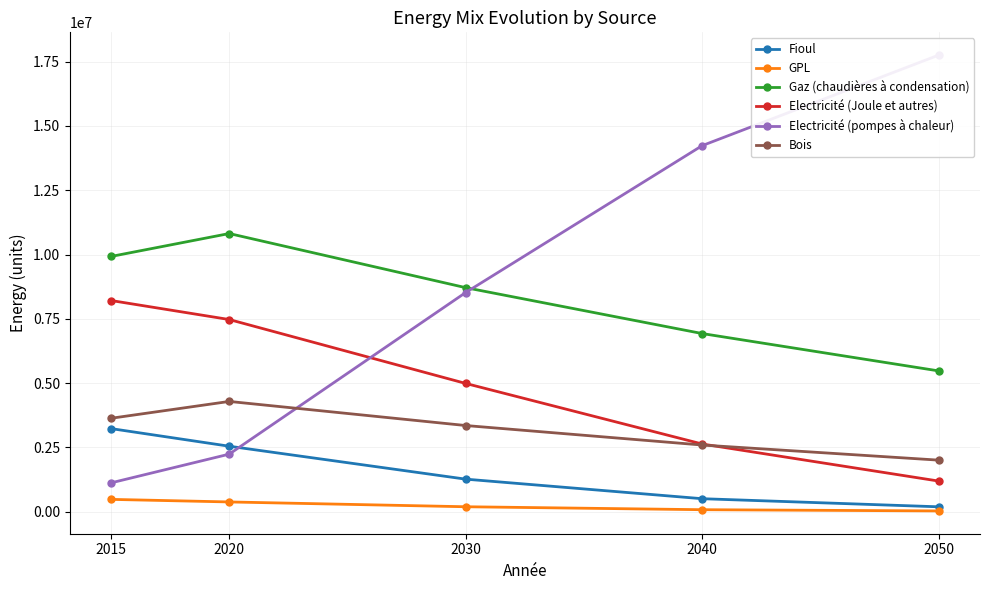

What is the value of the Bois point at the 1st from the left?

3631793